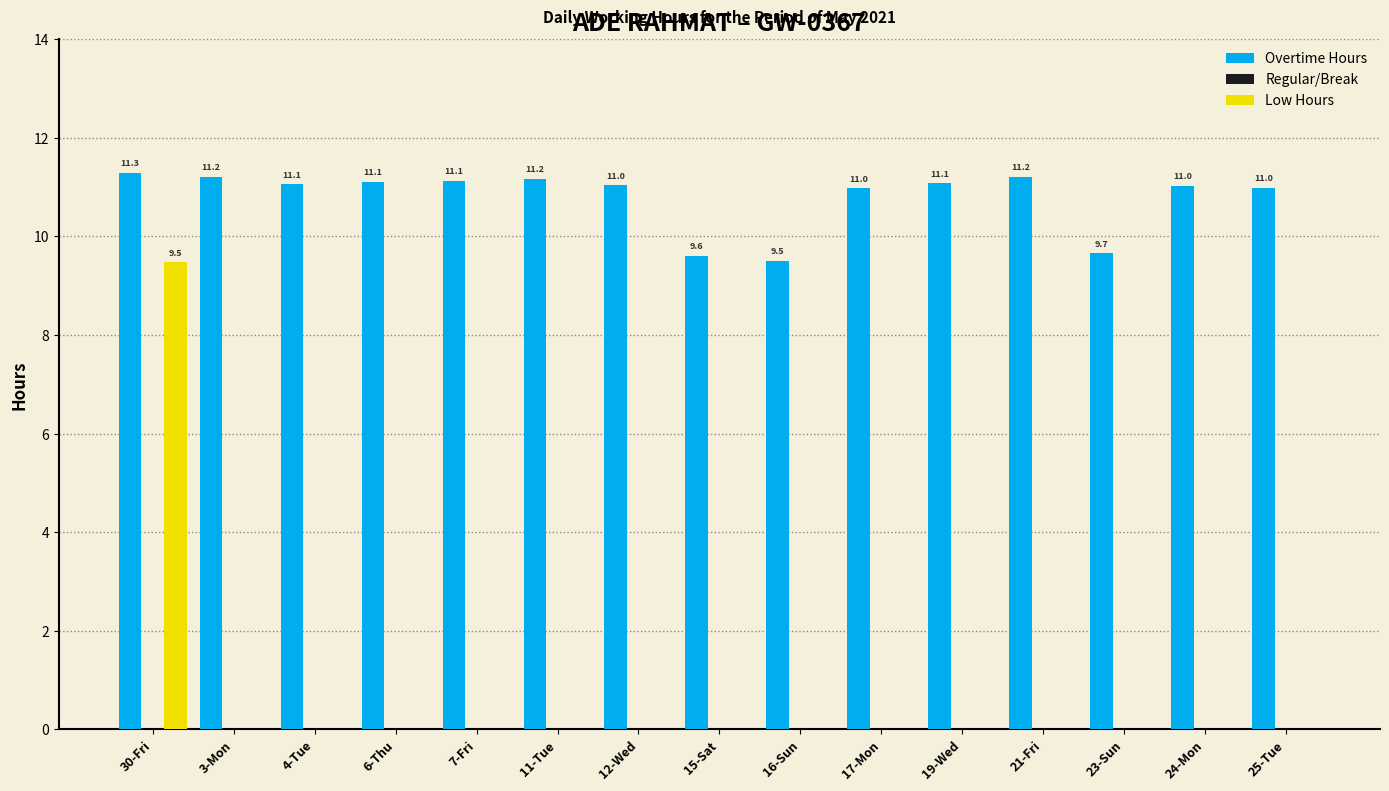

Reading left to right, list all the values displayed in this chart.

Overtime Hours: 30-Fri=11.3	3-Mon=11.2	4-Tue=11.1	6-Thu=11.1	7-Fri=11.1	11-Tue=11.2	12-Wed=11.0	15-Sat=9.6	16-Sun=9.5	17-Mon=11.0	19-Wed=11.1	21-Fri=11.2	23-Sun=9.7	24-Mon=11.0	25-Tue=11.0
Low Hours: 30-Fri=9.5	3-Mon=0.0	4-Tue=0.0	6-Thu=0.0	7-Fri=0.0	11-Tue=0.0	12-Wed=0.0	15-Sat=0.0	16-Sun=0.0	17-Mon=0.0	19-Wed=0.0	21-Fri=0.0	23-Sun=0.0	24-Mon=0.0	25-Tue=0.0